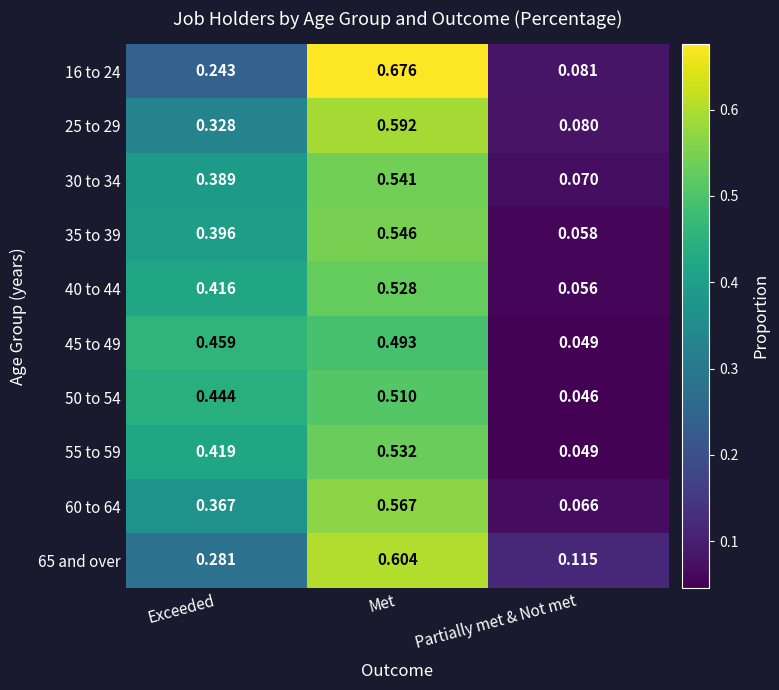

At which label does 35 to 39 reach its minimum?

Partially met & Not met